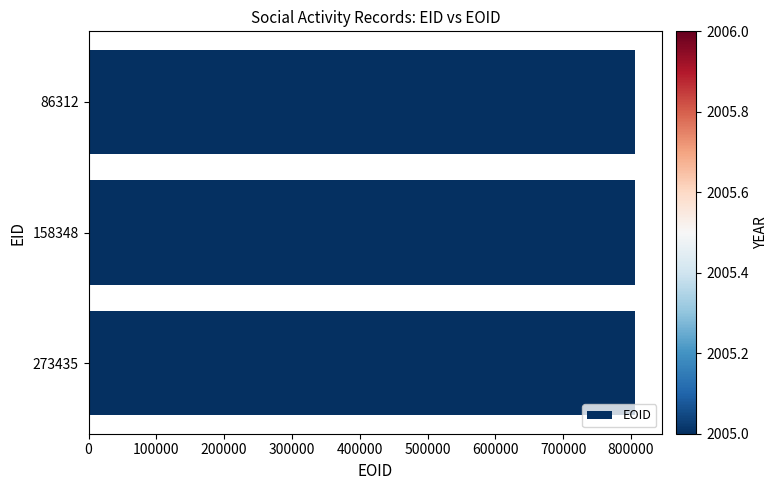

How many data points are less than 806150?

1